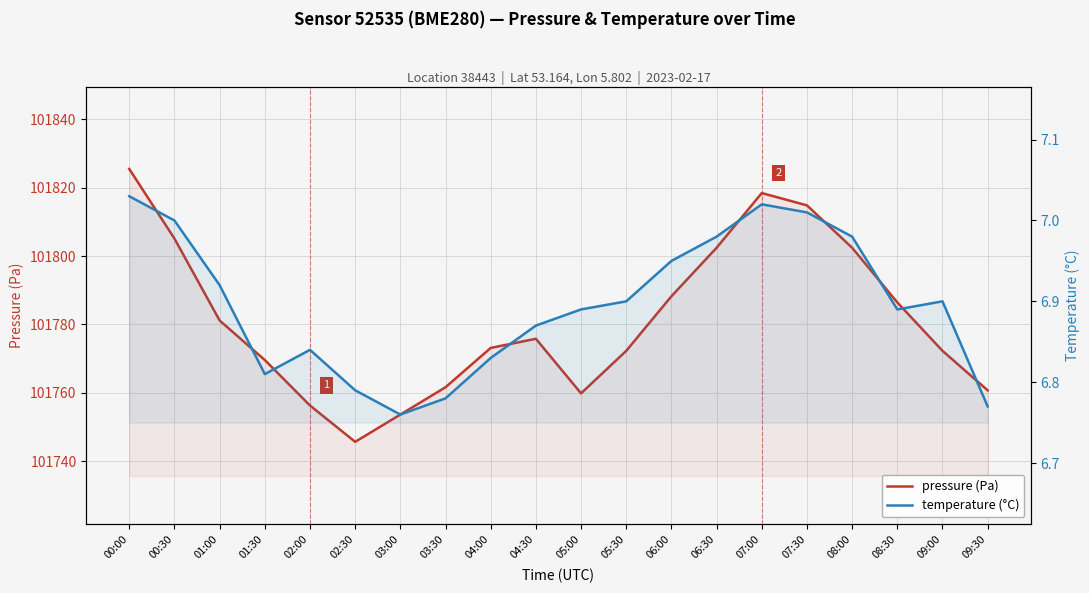

What are all the series names shown in the legend?

pressure (Pa), temperature (°C)